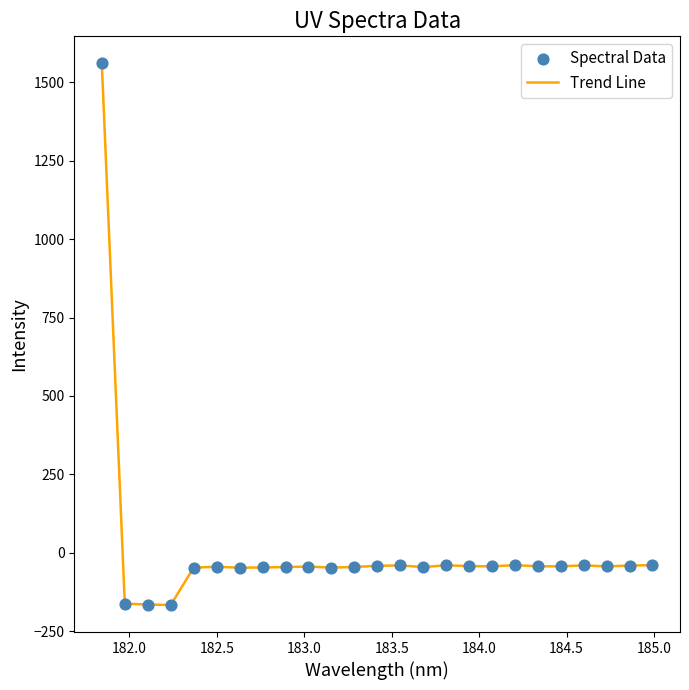

What is the minimum value shown in the chart?

-166.1